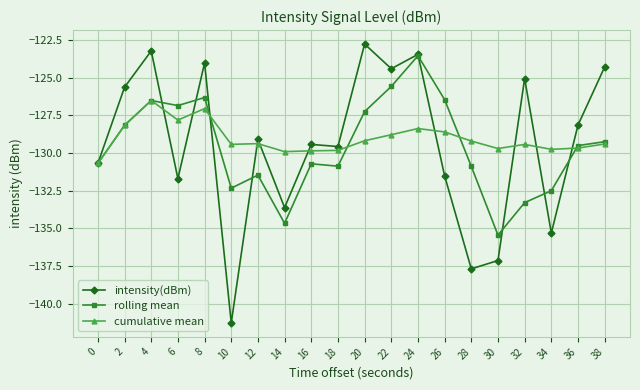

What is the smallest value displayed?

-141.3